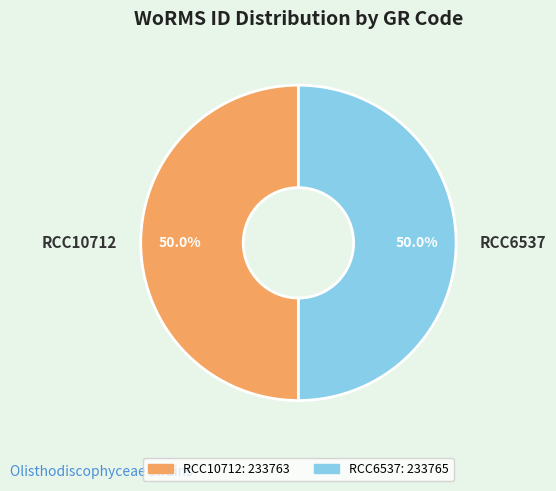

To the nearest percent, what percentage of the pie is RCC10712?

50%